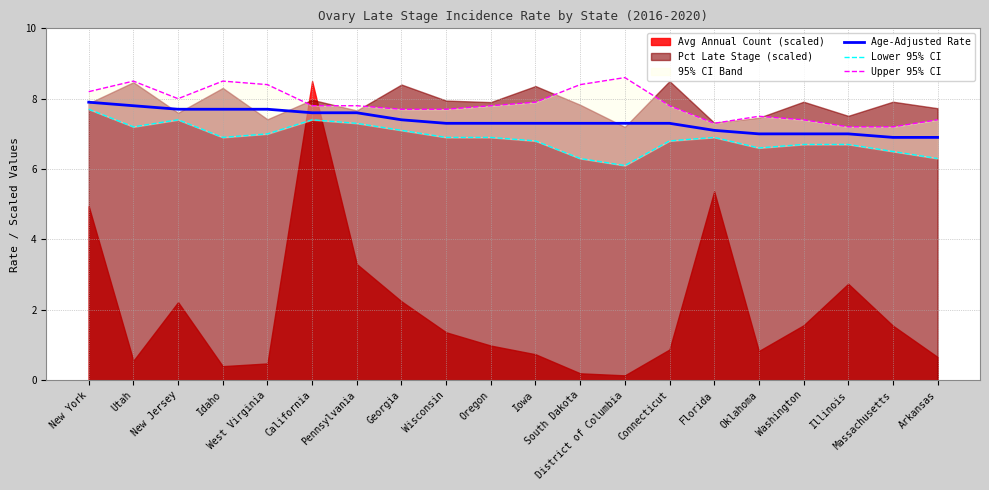

What is the label of the 4th point from the left?

Idaho